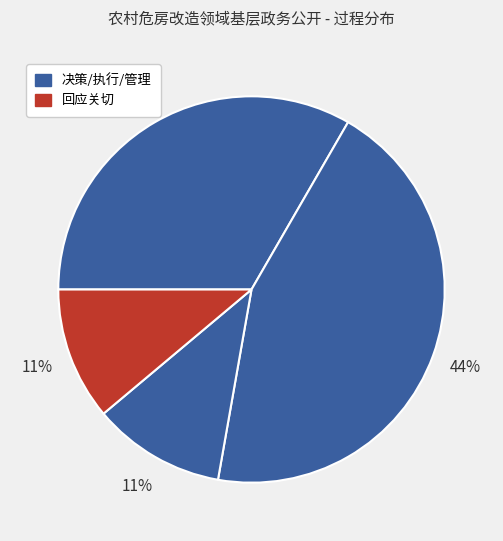

How many slices are in this pie chart?

4